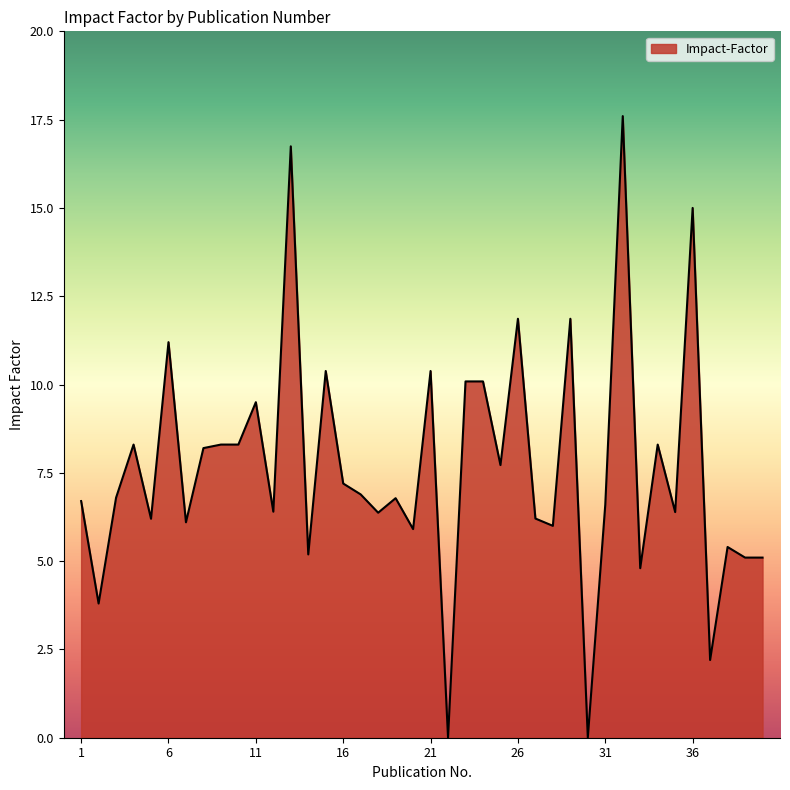

How many series are shown in this chart?

1